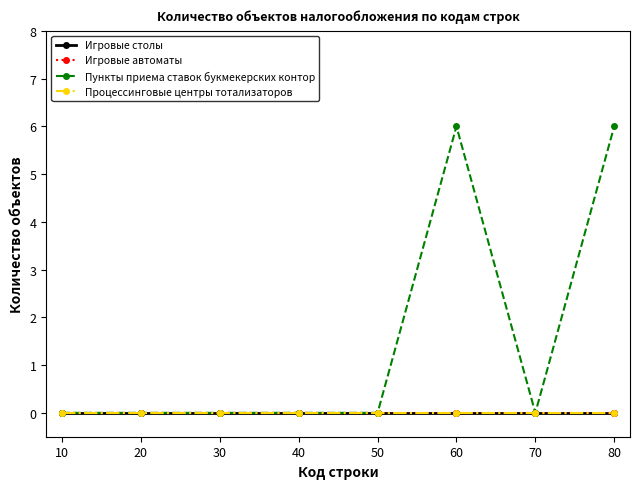

At 70, list the series in order from smallest to largest.

Игровые столы, Игровые автоматы, Пункты приема ставок букмекерских контор, Процессинговые центры тотализаторов